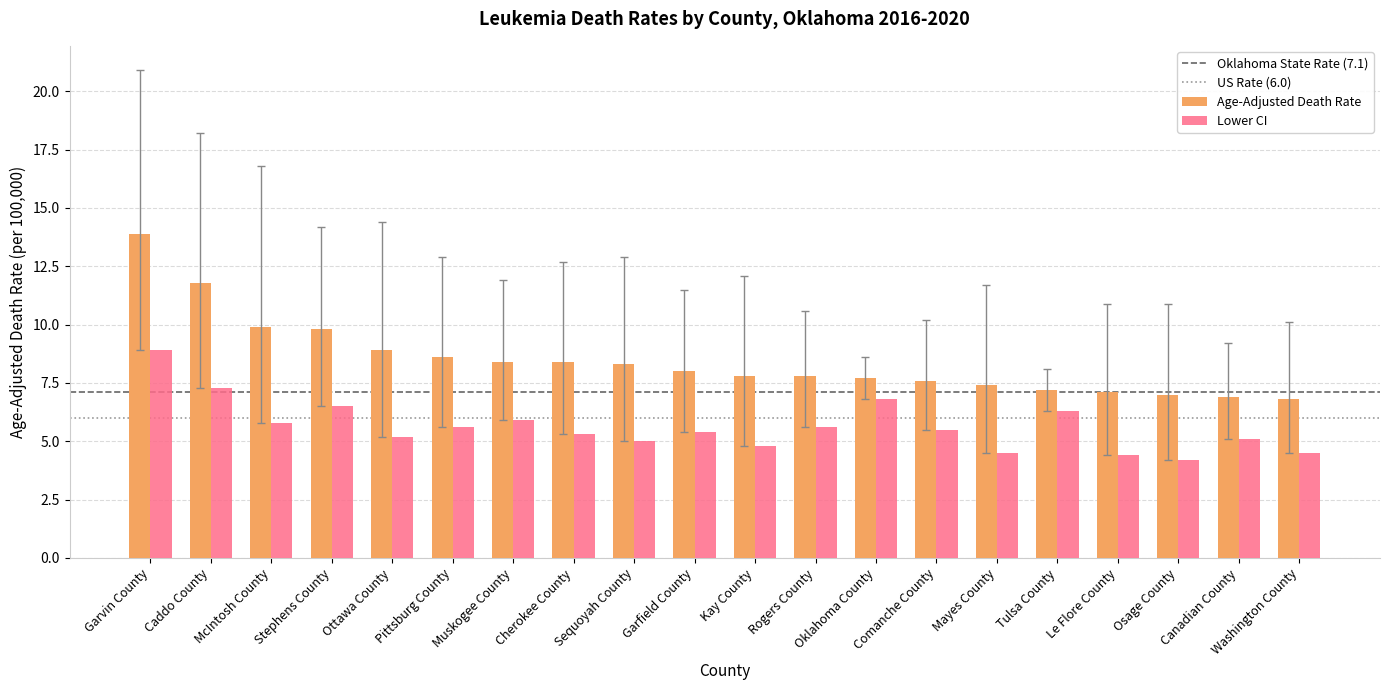

The Age-Adjusted Death Rate series shows 7.2 at Tulsa County. True or false?

True